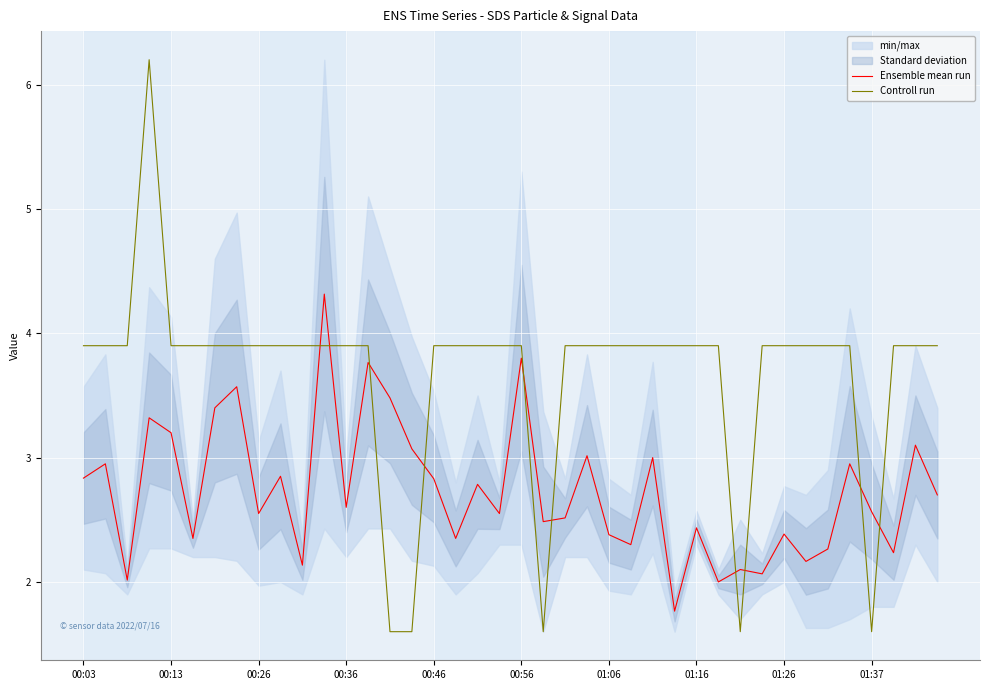

True or false: Ensemble mean run and Controll run intersect in this chart.

True